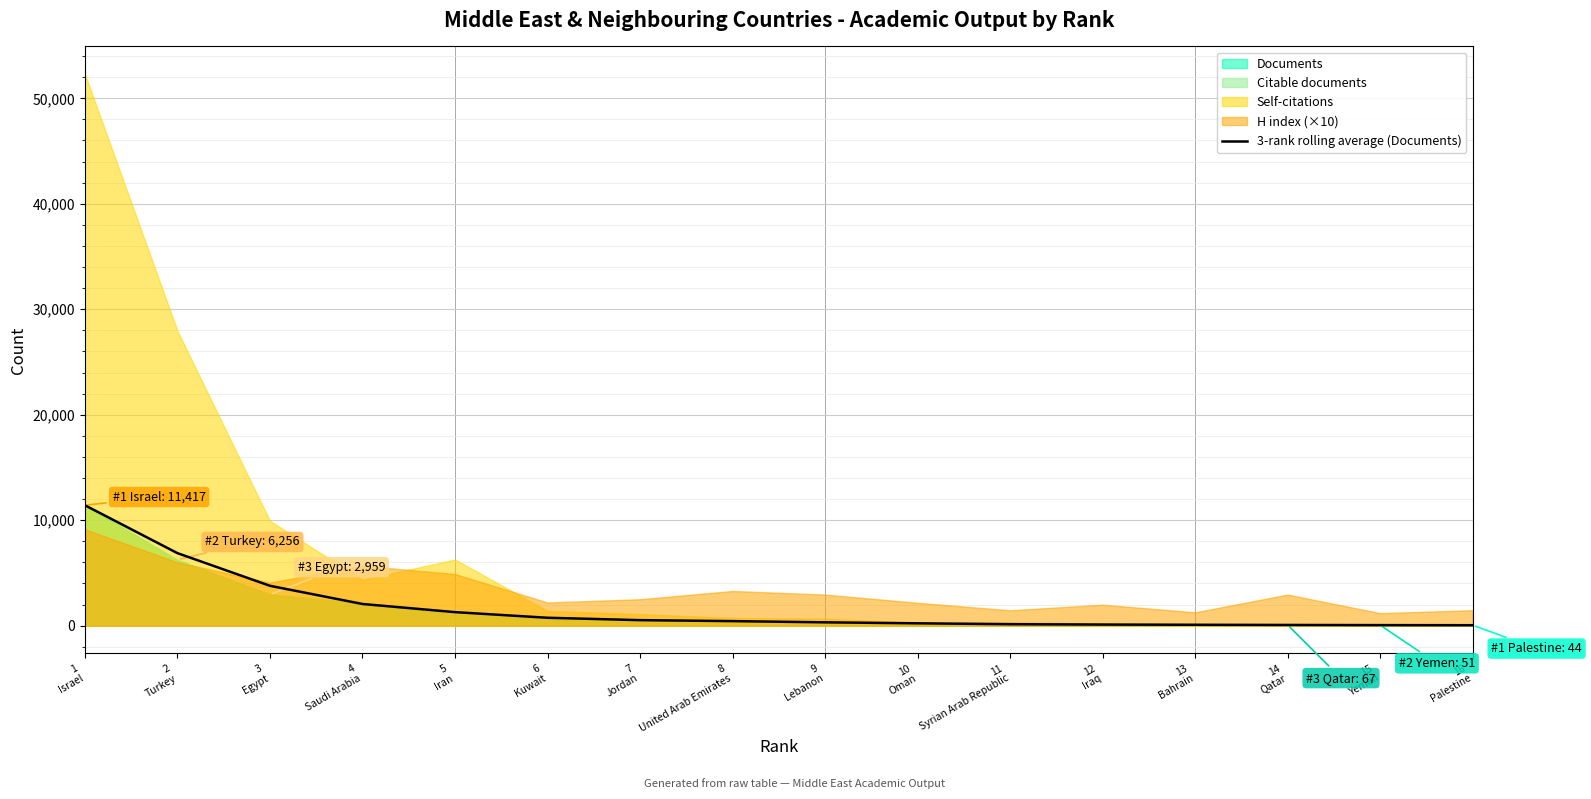

What is the label of the 4th point from the left?

4
Saudi Arabia